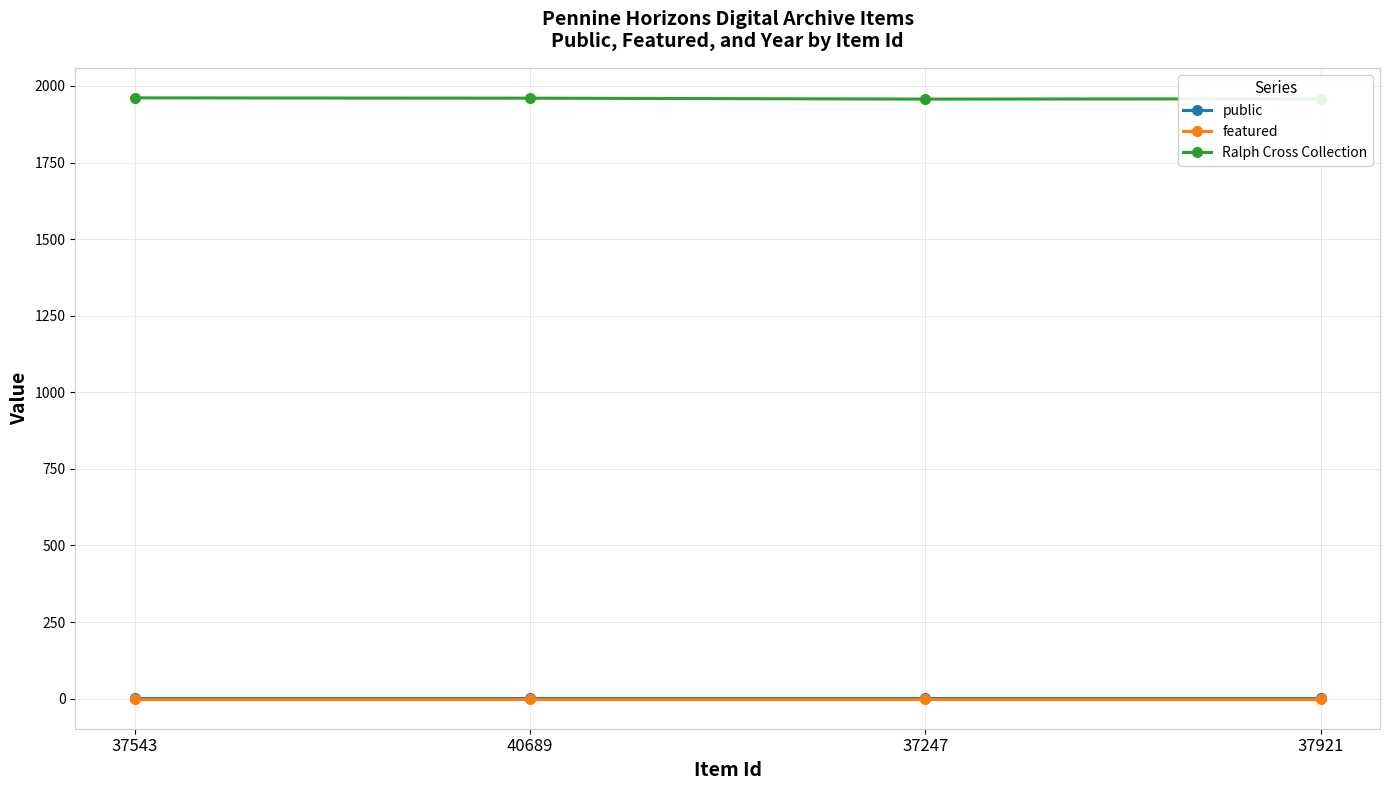

True or false: Ralph Cross Collection and public intersect in this chart.

False